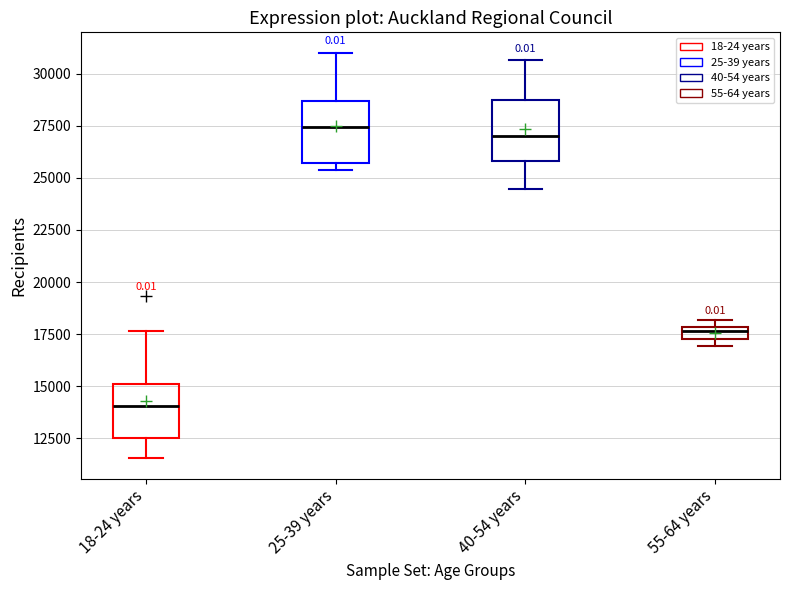

Where is the upper edge of the box for 25-39 years on the y-axis? The values are not printed on the chart, so give them approximately, as read against the axis.

28500